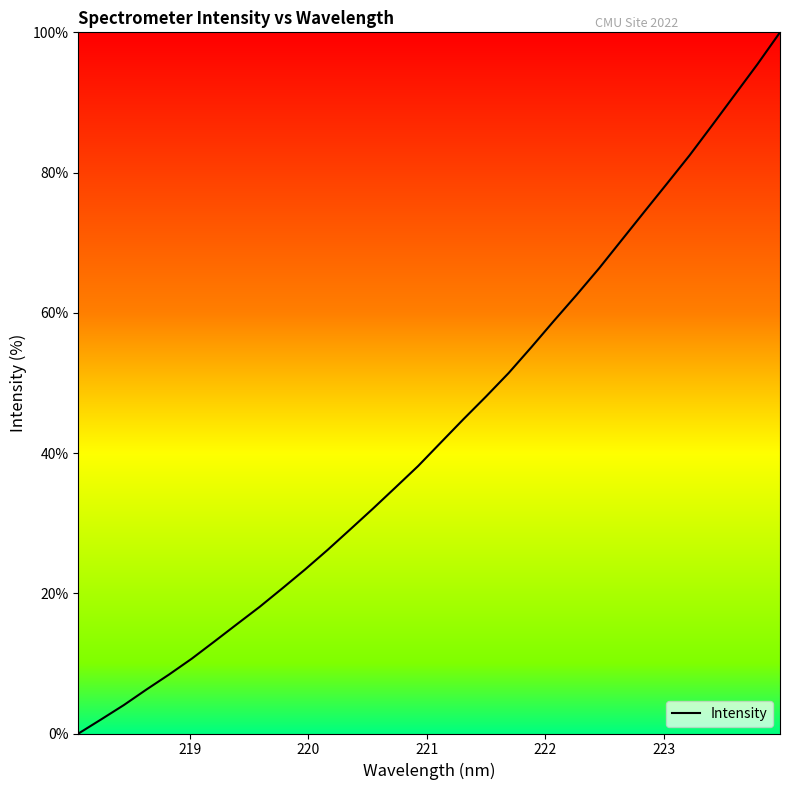

What is the difference between the maximum and minimum values?

100.0